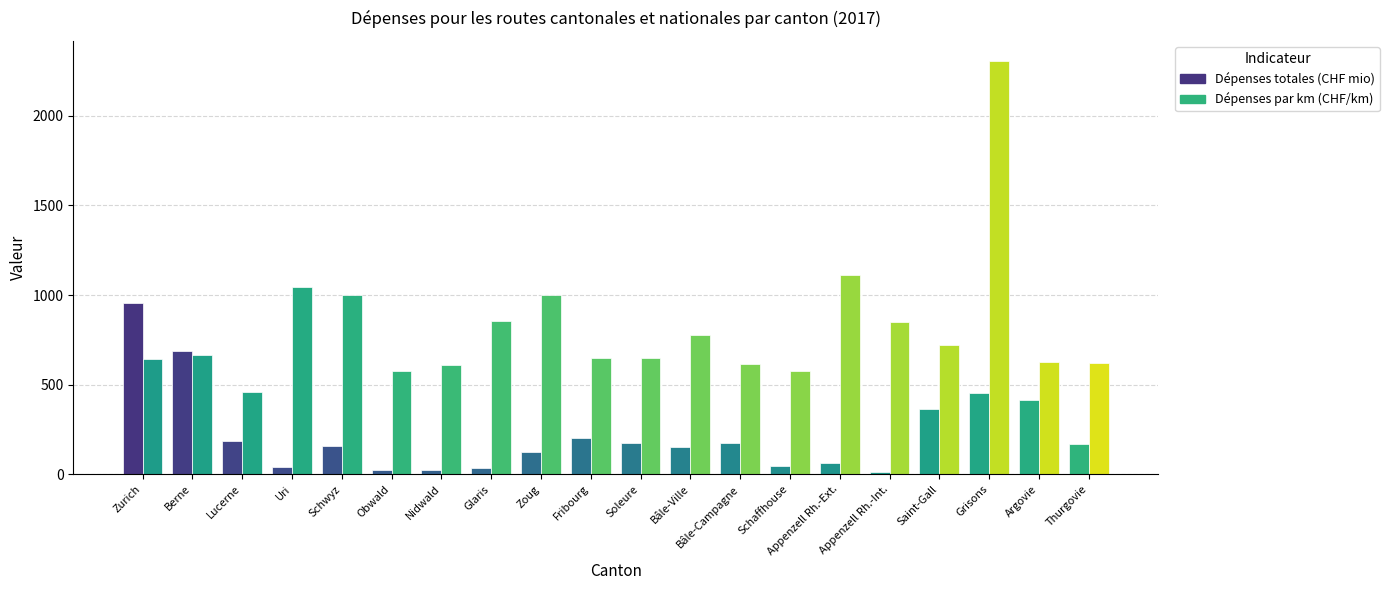

What is the difference between the maximum and second lowest values in the Dépenses par km (CHF/km) series?

1729.4